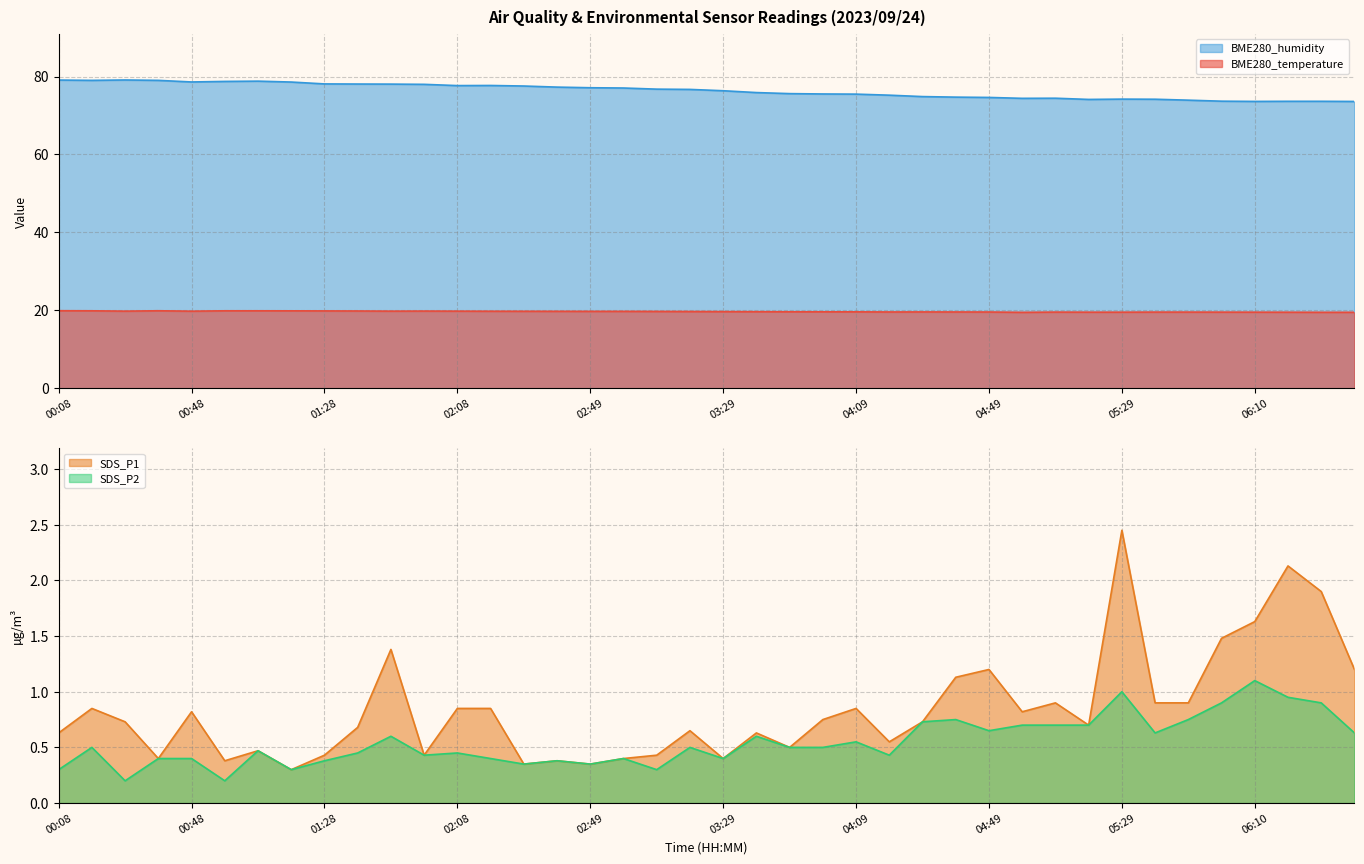

What is the minimum value for SDS_P2?

0.2